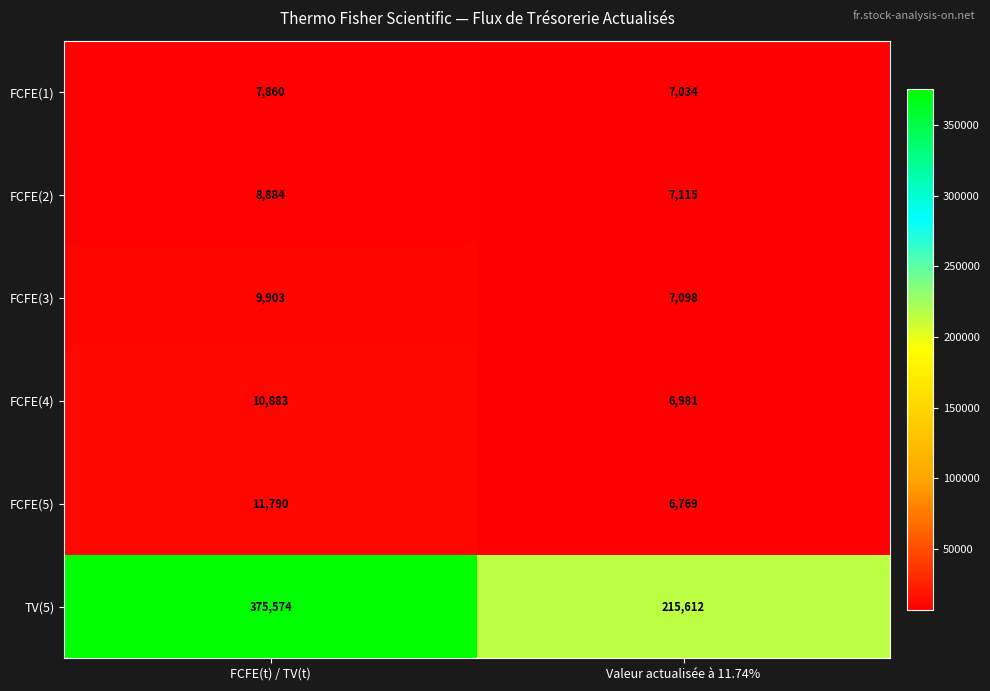

At which label is FCFE(2) closest to 7999?

Valeur actualisée à 11.74%